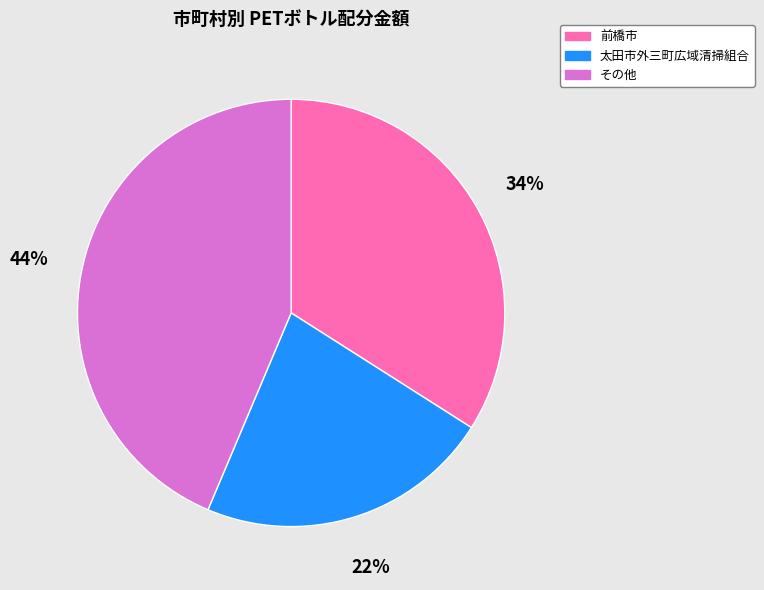

To the nearest percent, what is the average slice percentage?

33%